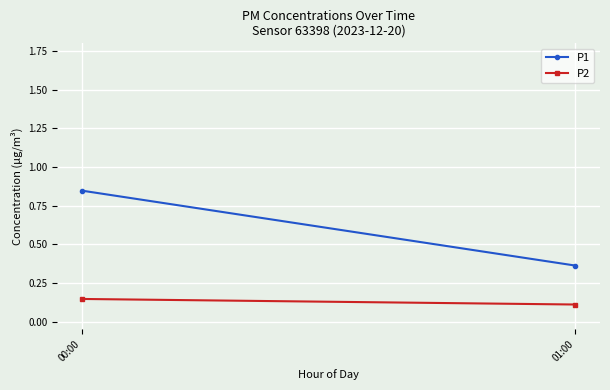

At which label is P2 closest to 0?

01:00